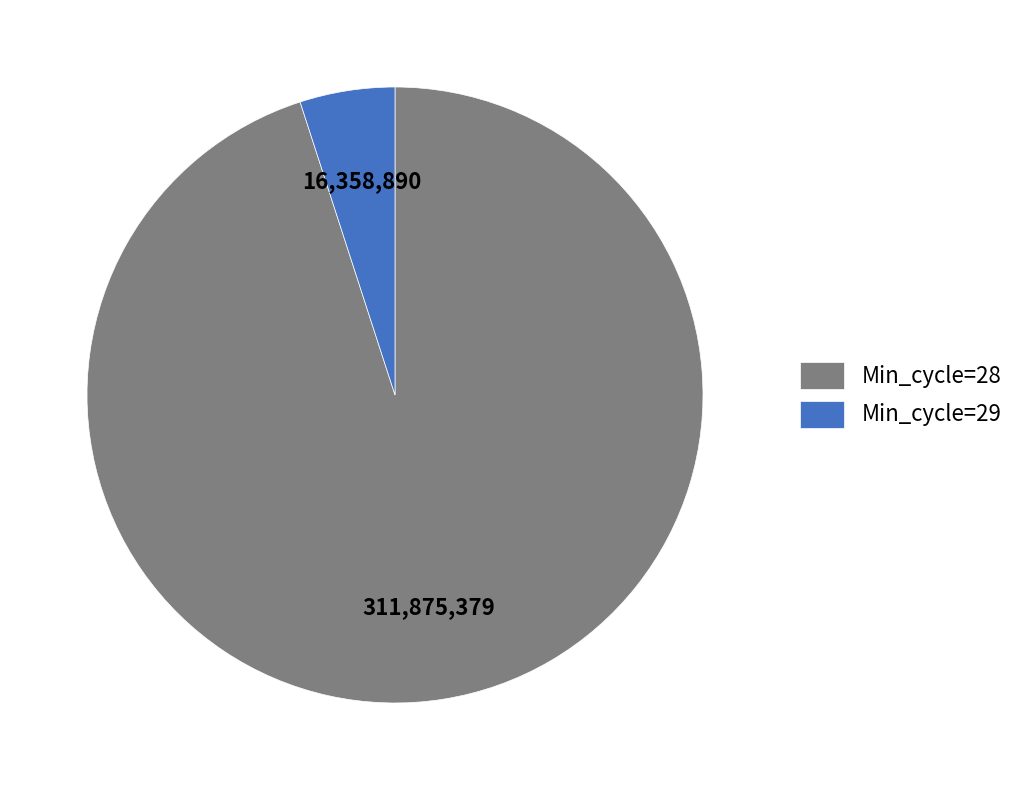

What is the majority slice?

Min_cycle=28